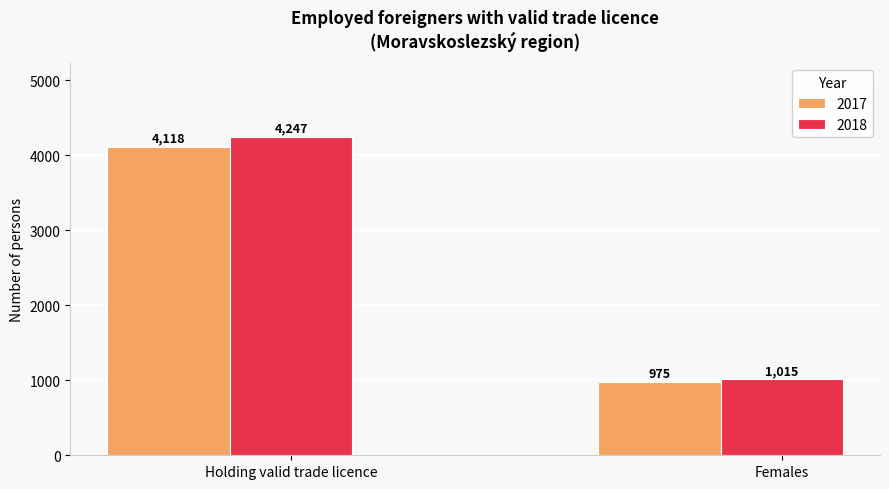

The 2018 series shows 347 at Females. True or false?

False